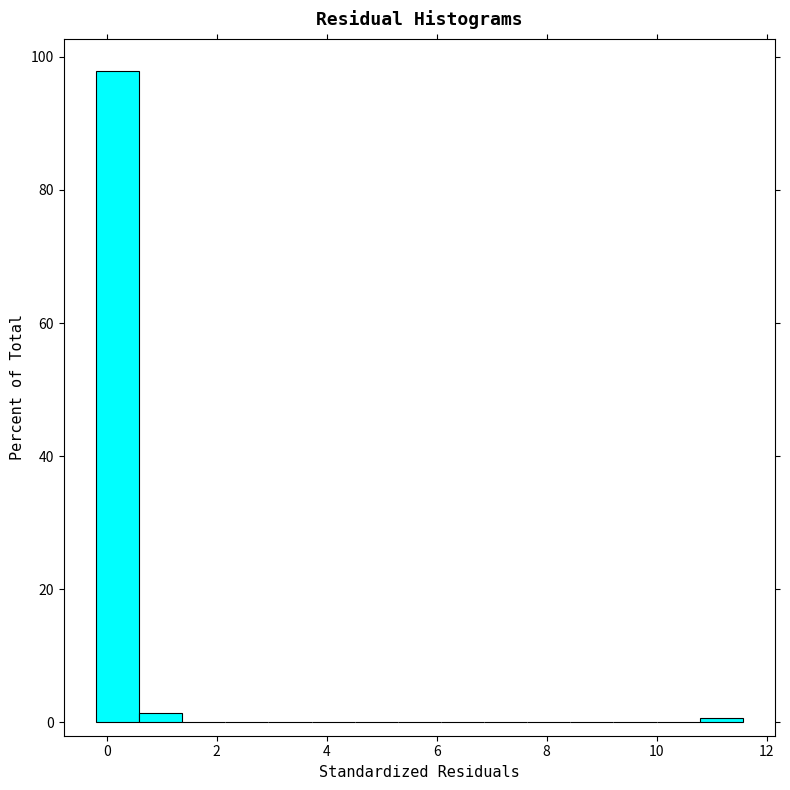

Around what value on the x-axis is the tallest bar? Give the approximate position of its centre, as read against the axis.

0.2